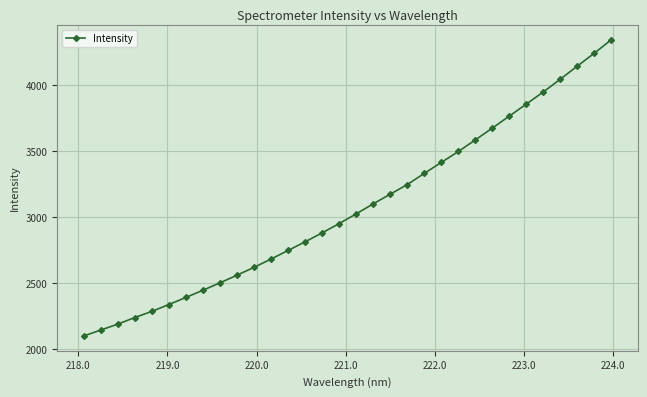

What is the value of the 3rd point from the left?

2191.6